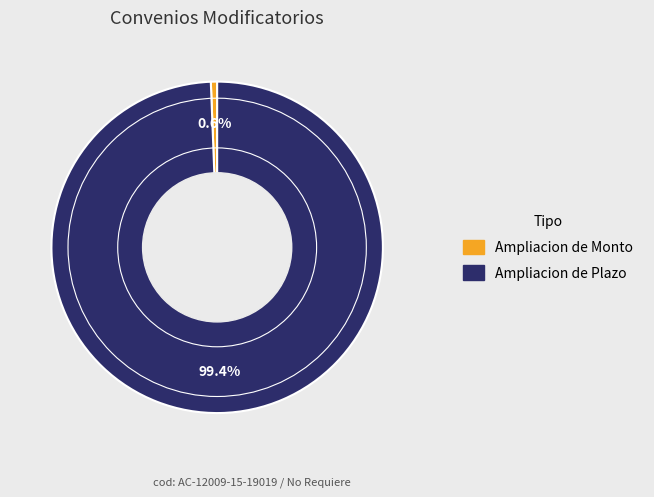

Does any single category account for the majority?

Yes